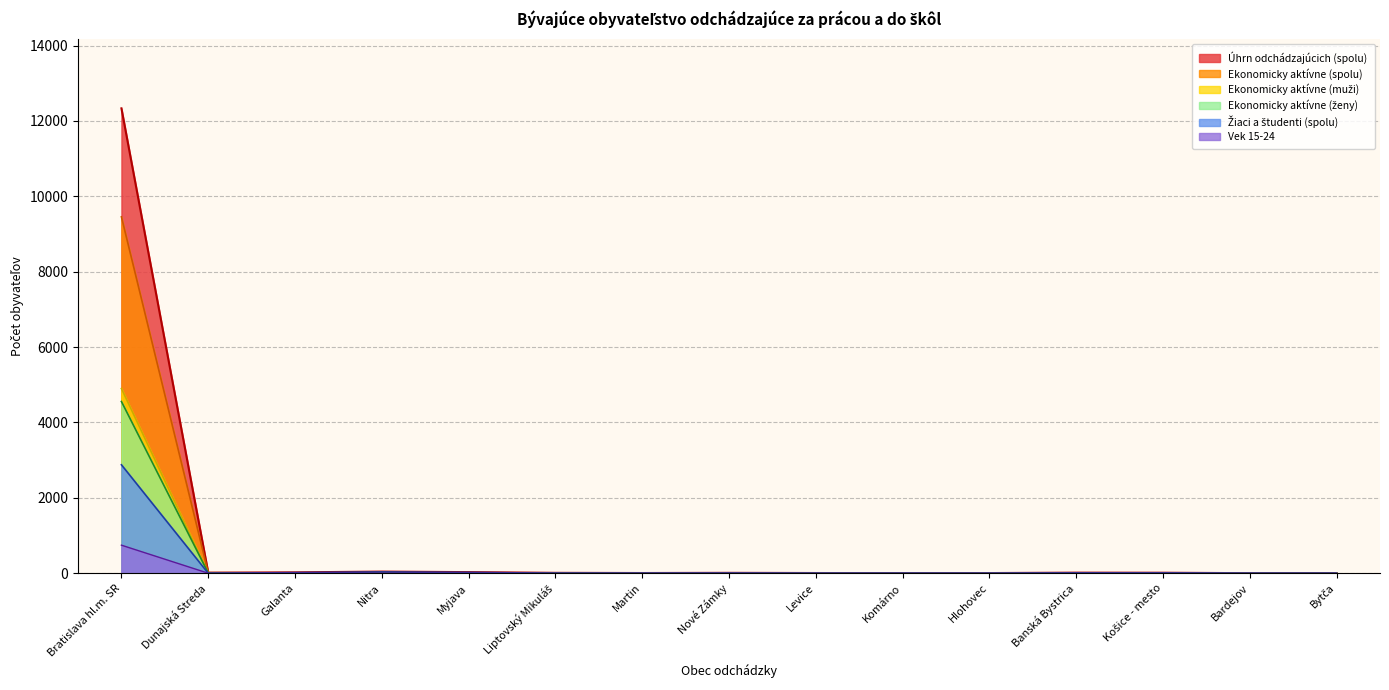

In ženy, how many points are higher than both neighbors (excluding endpoints)?

1